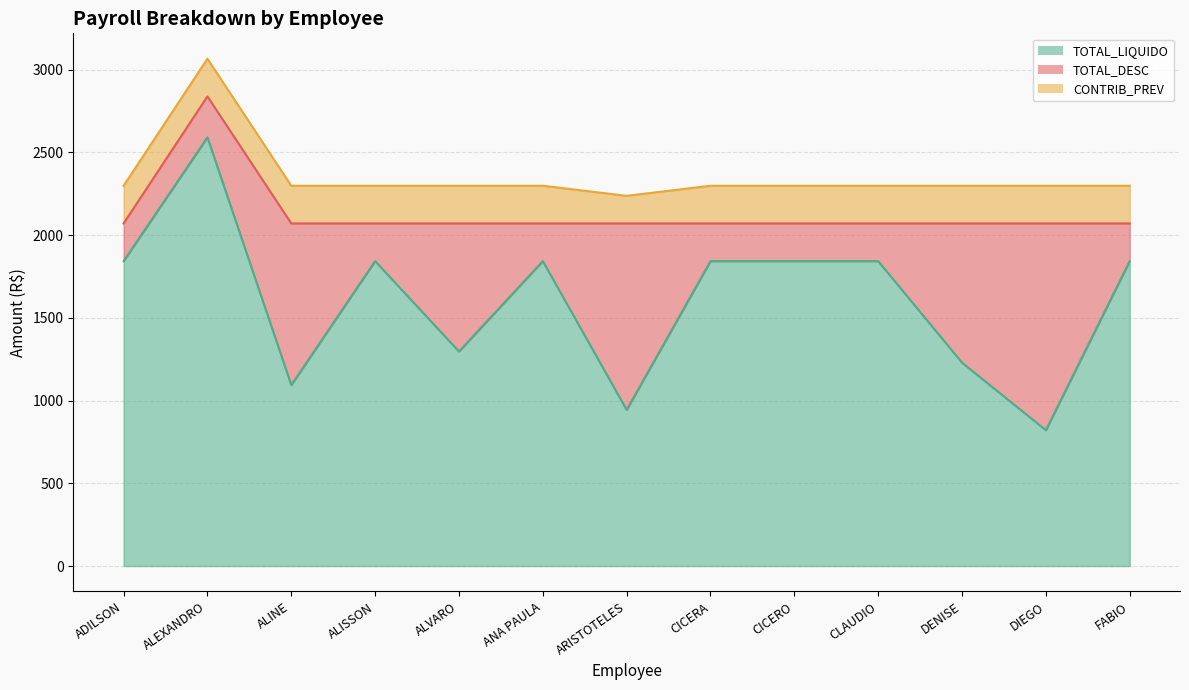

What is the sum of all TOTAL_DESC values?

6810.8